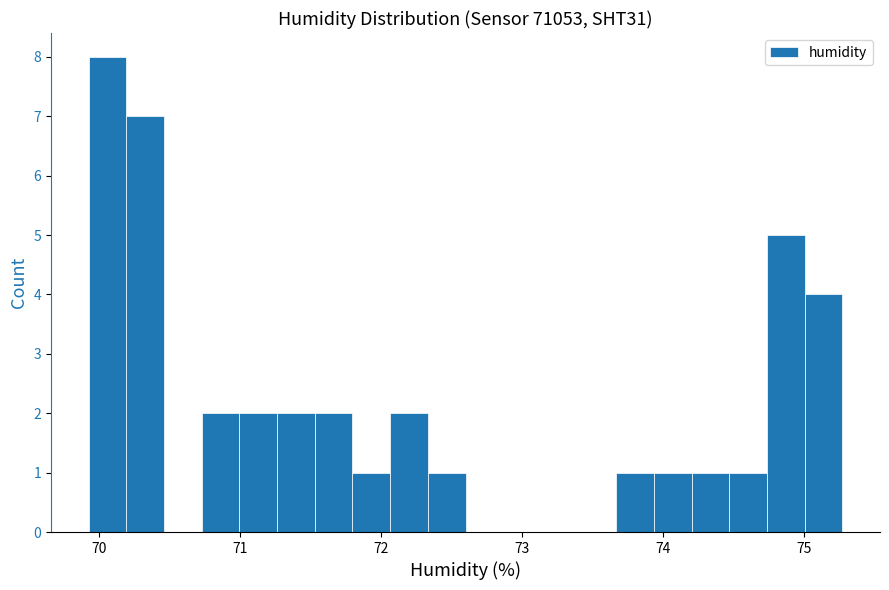

Read against the x-axis, roughly where is the centre of the tallest bar?

70.1